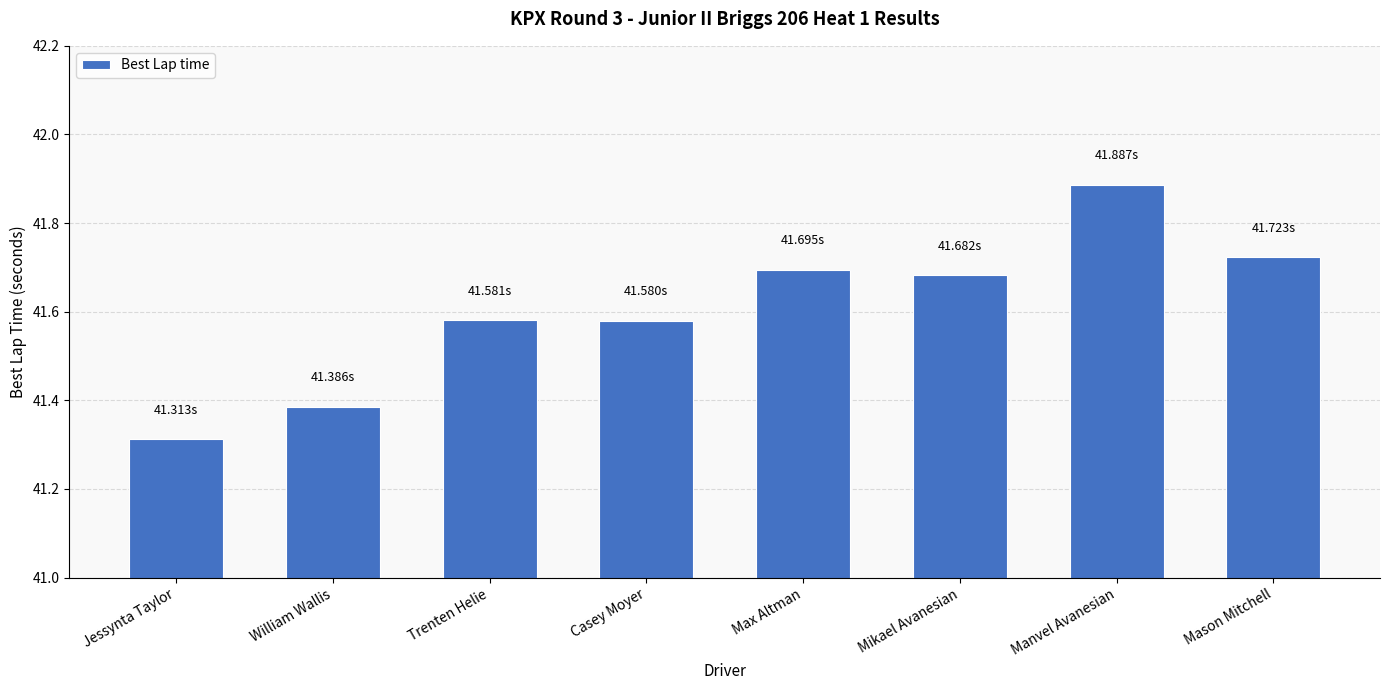

What is the difference between the second highest and minimum values?

0.4